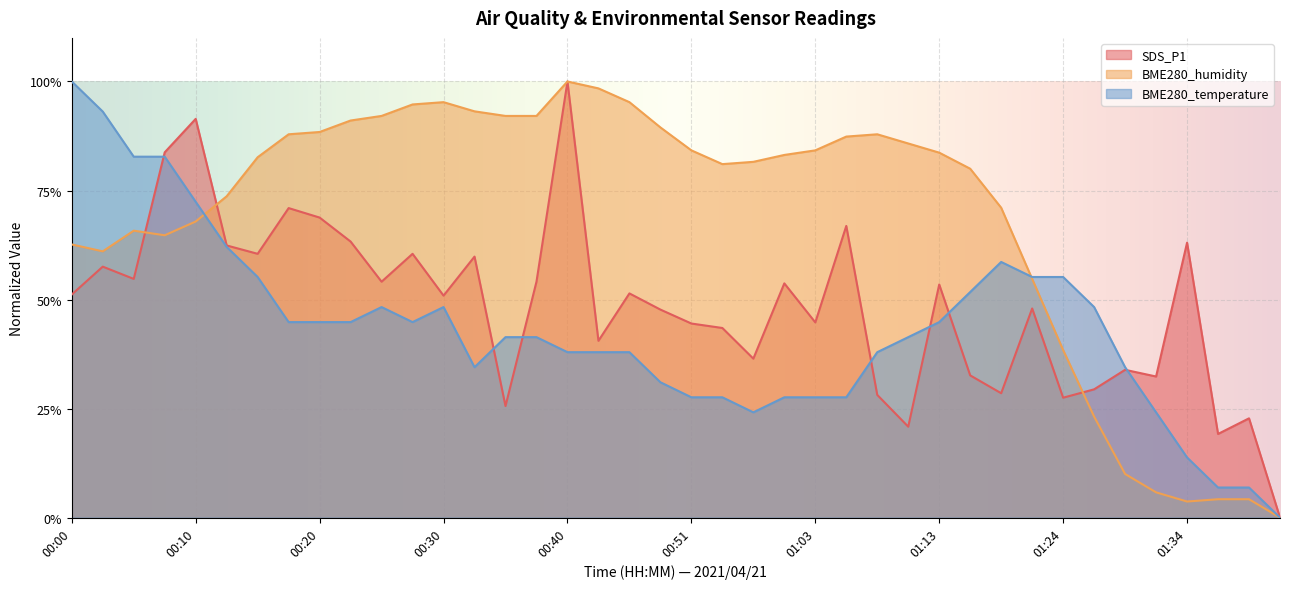

What position from the right is 00:10?

36